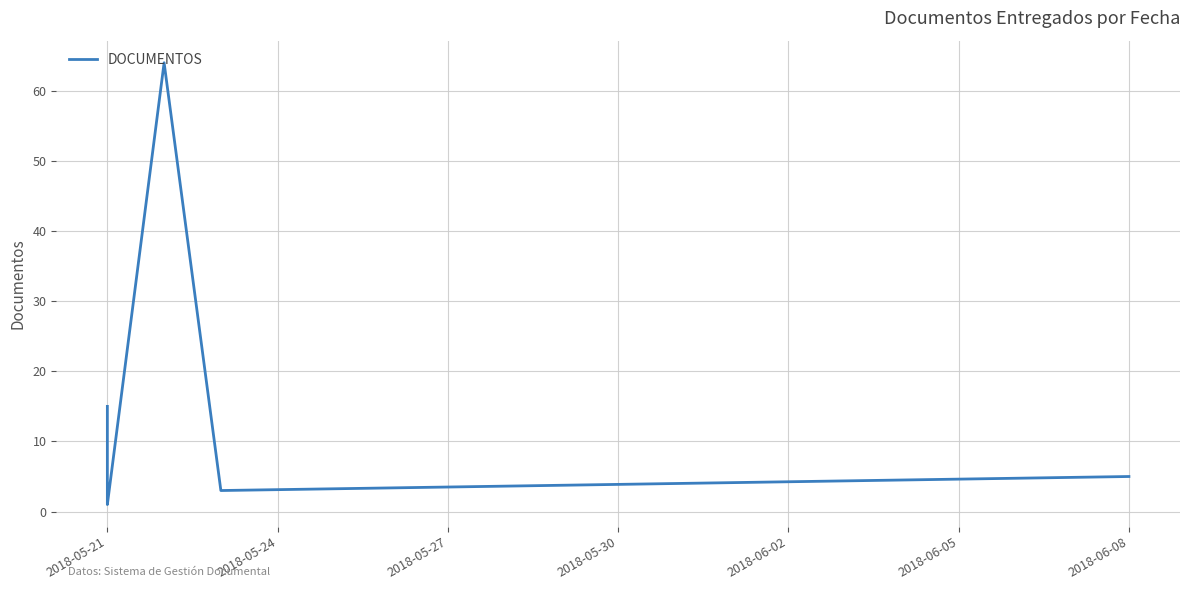

The value at 2018-05-21 is 4. True or false?

True